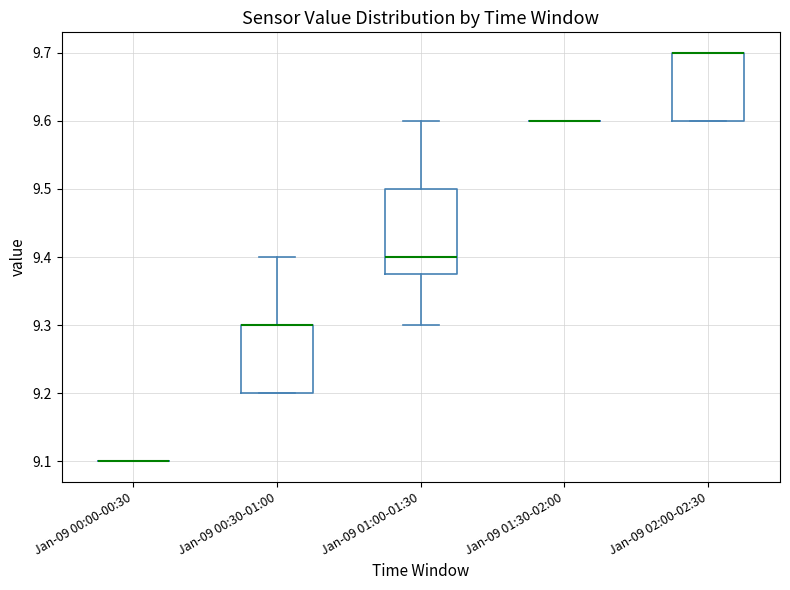

Comparing the boxes themselves (not the whiskers), which one is the tallest?

Jan-09 01:00-01:30